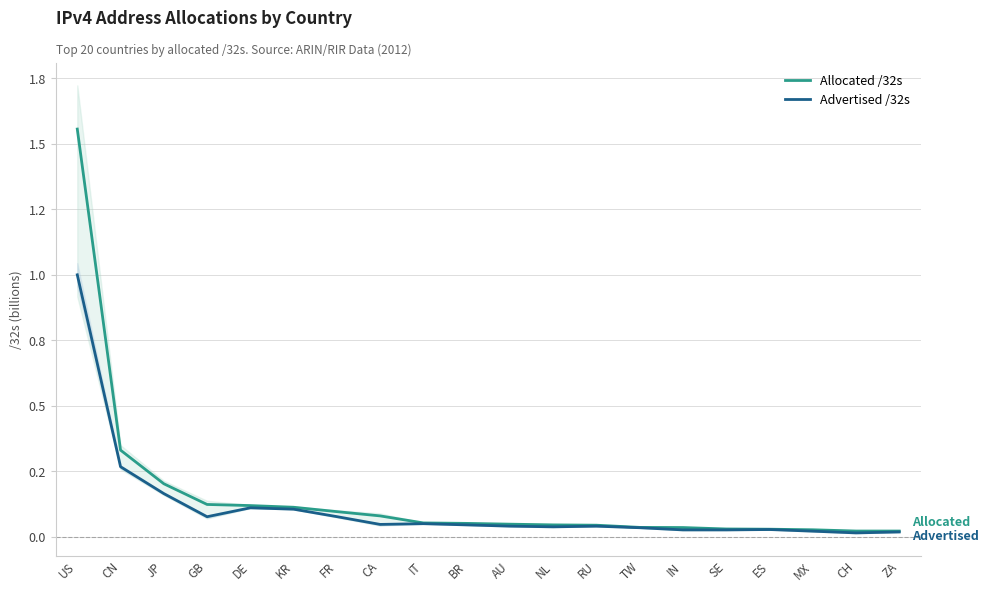

The value of Allocated /32s at FR is 0.1. True or false?

False